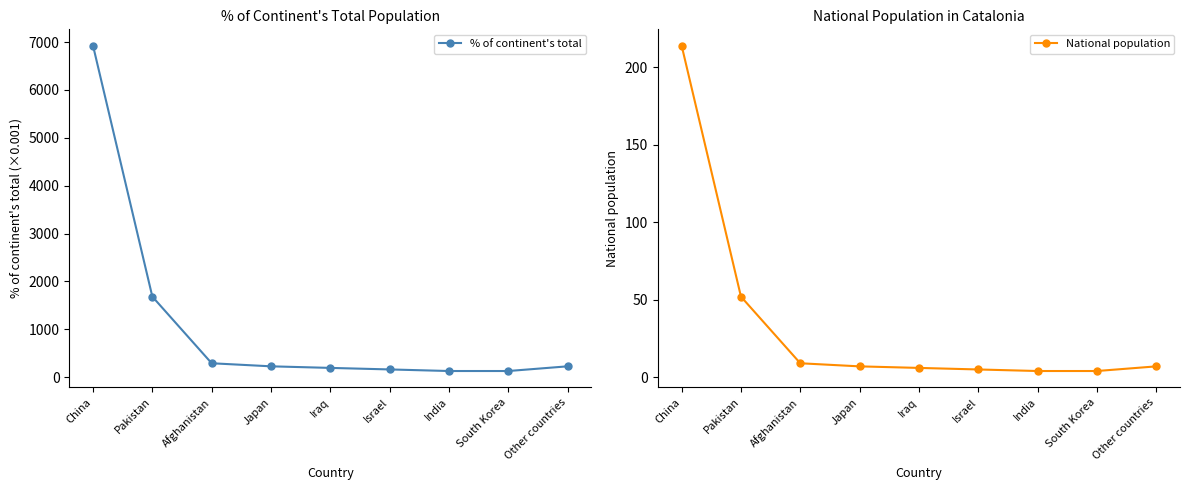

How many lines are shown in the chart?

2